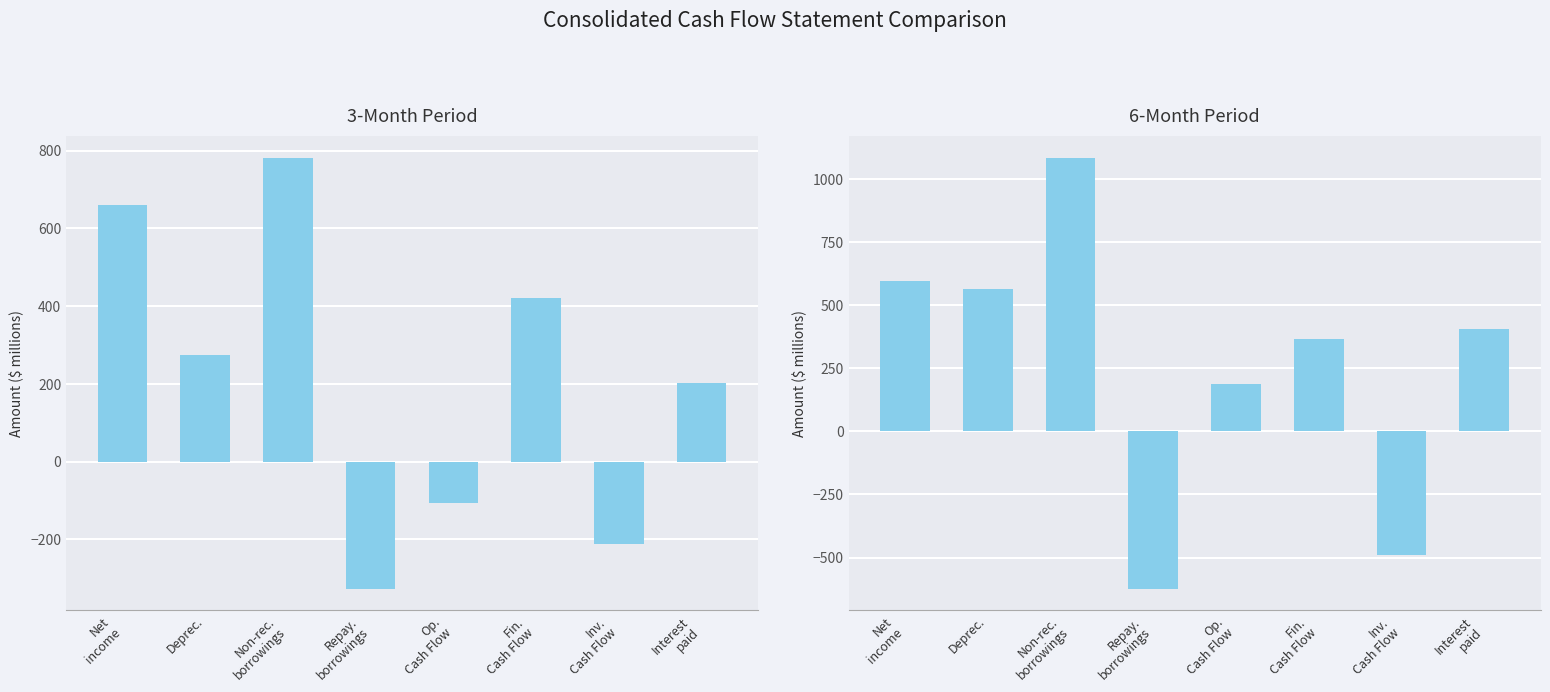

List the series in order of their overall mean, lowest first.

3M Jun2021, 6M Jun2021